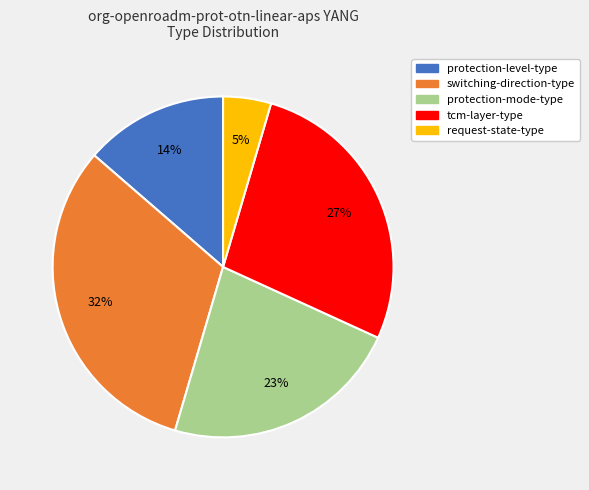

To the nearest percent, what is the average slice percentage?

20%